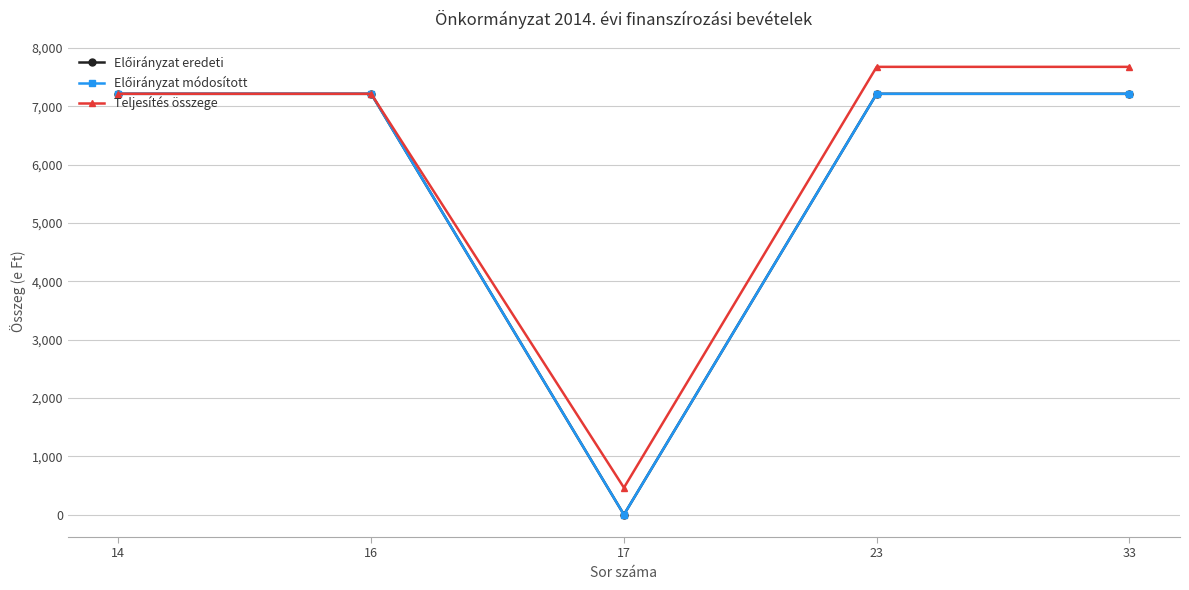

What is the value of the Előirányzat módosított point at the 1st from the left?

7212